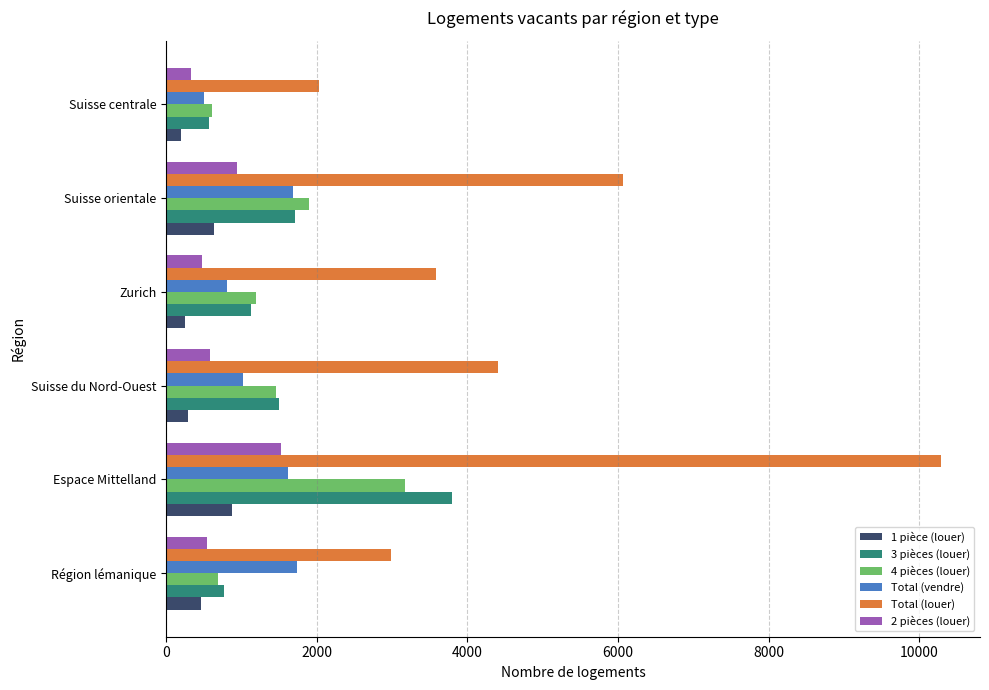

What is the spread (max minus min) of values at Région lémanique?

2524